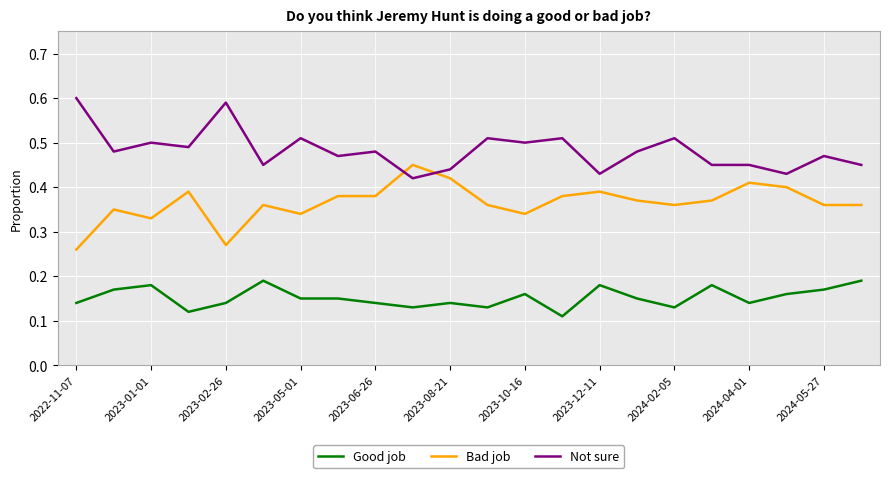

Rank the series by their average value, from lowest to highest.

Good job, Bad job, Not sure